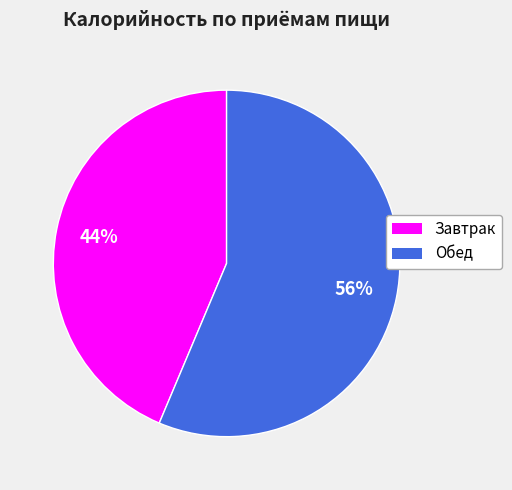

To the nearest percent, what is the average slice percentage?

50%